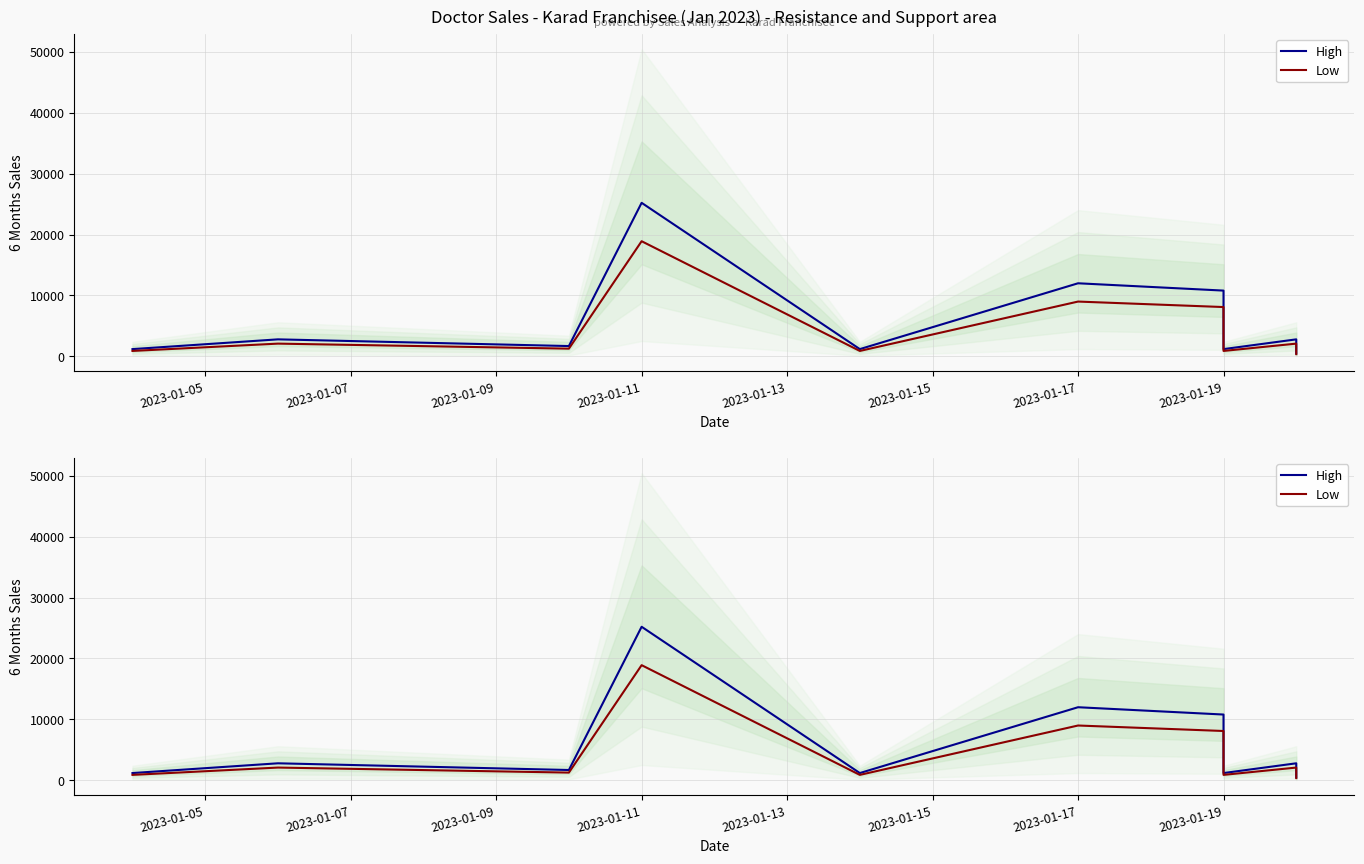

What are all the series names shown in the legend?

High, Low